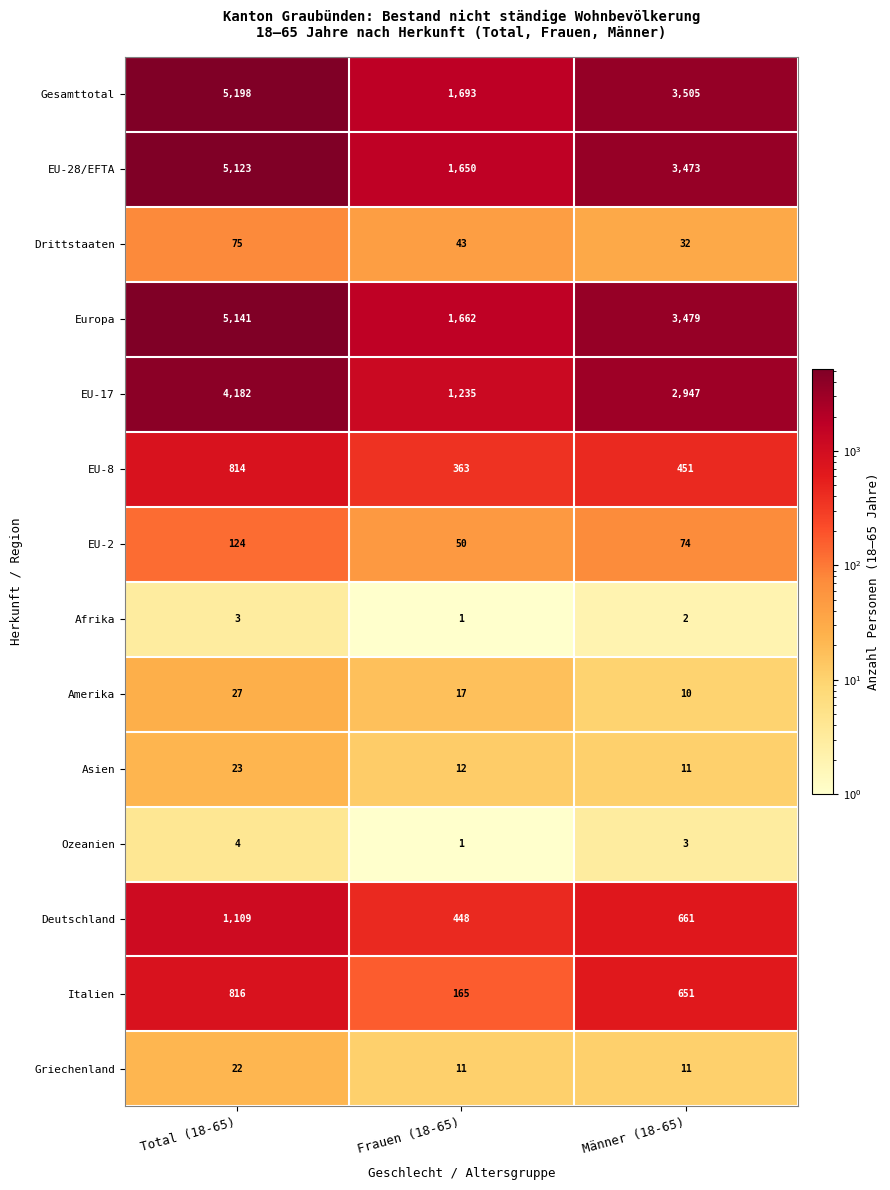

Count the number of categories in the chart.

3